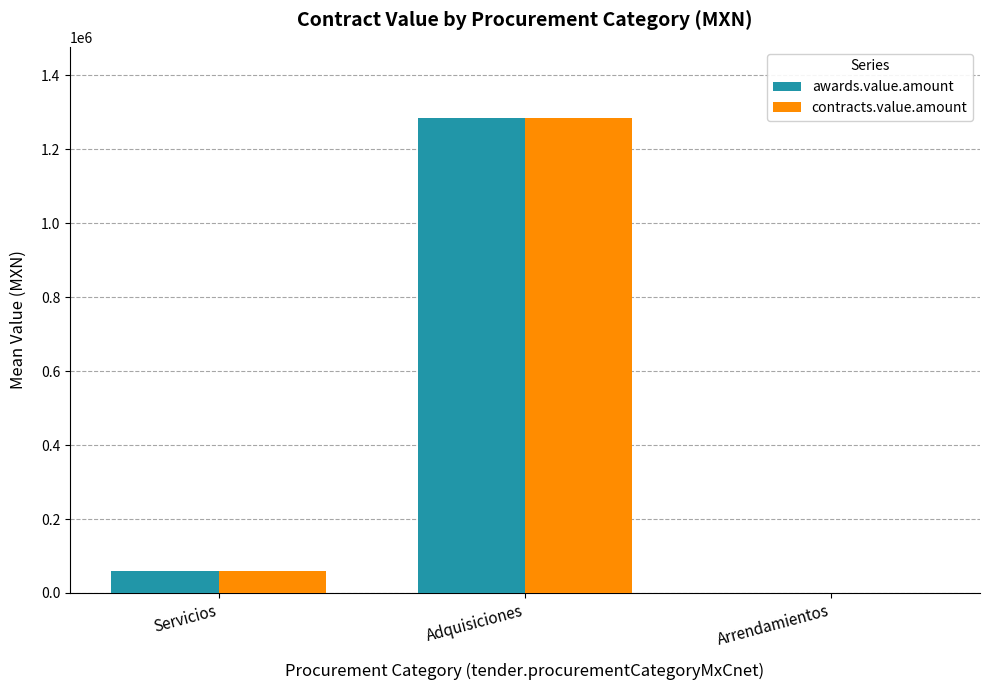

Which category has the highest value in the awards.value.amount series?

Adquisiciones